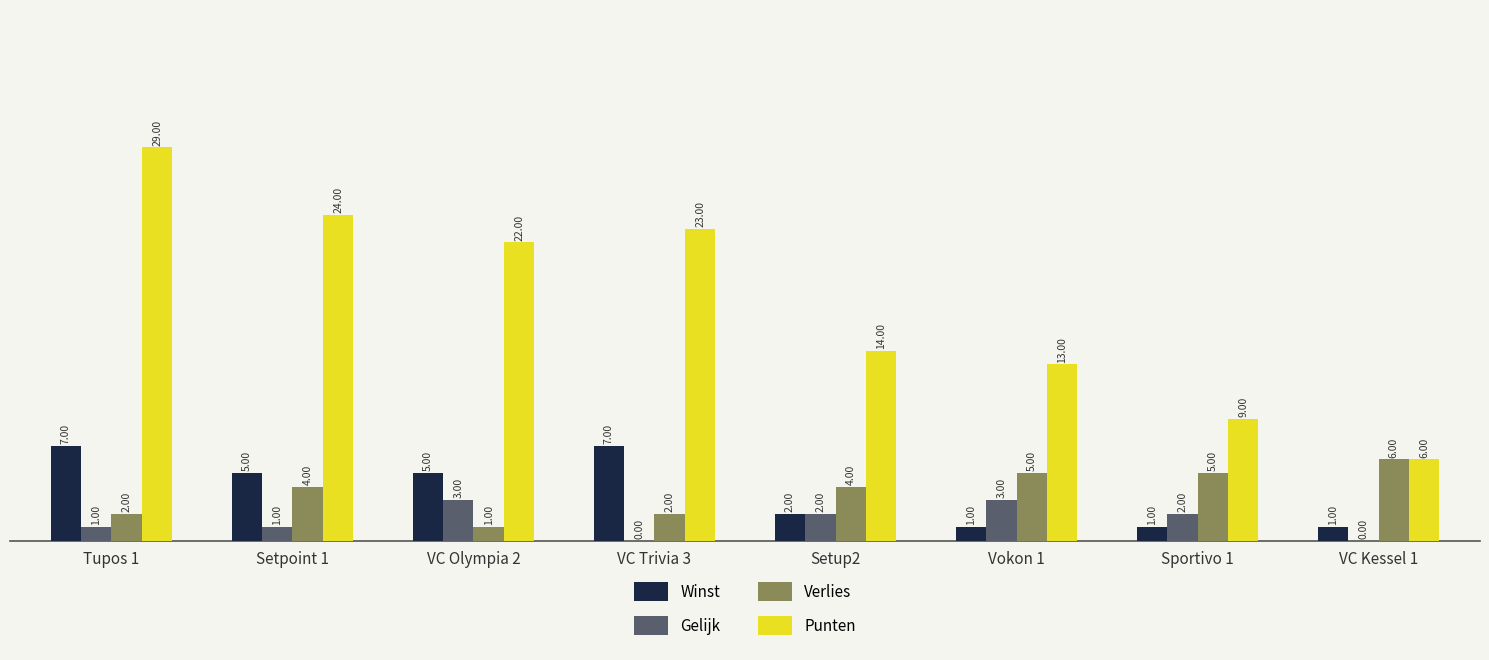

Is the value of Winst at VC Olympia 2 greater than the value of Verlies at Tupos 1?

Yes